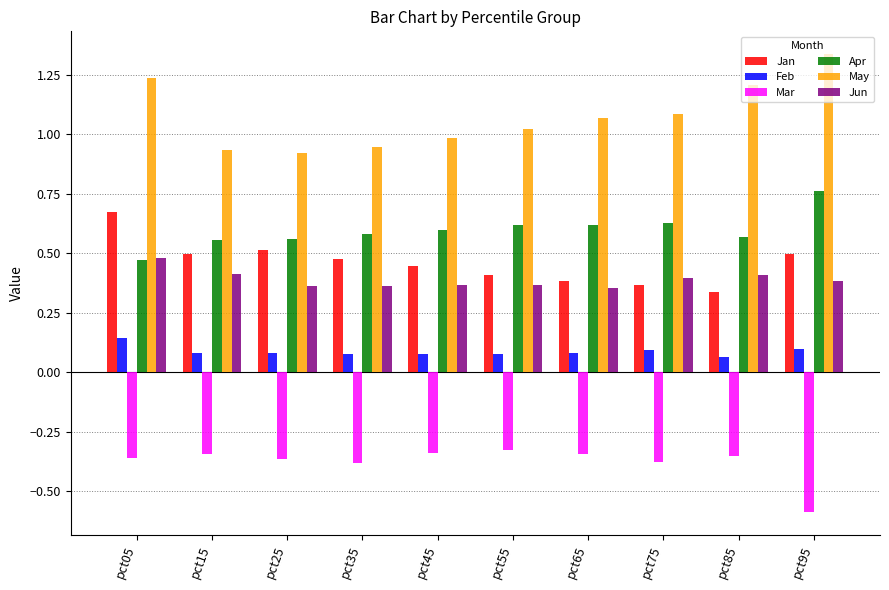

The value of Feb at pct55 is 0.1. True or false?

True